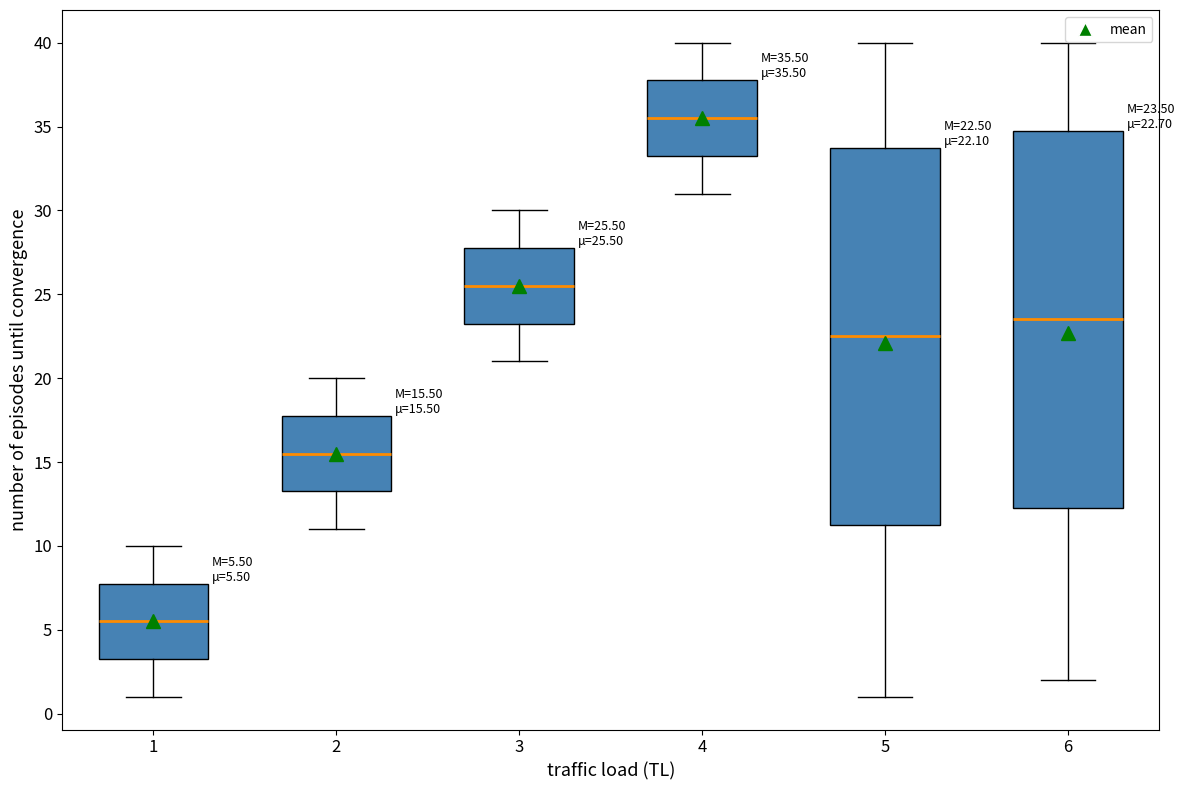

Which box has the highest median line?

4